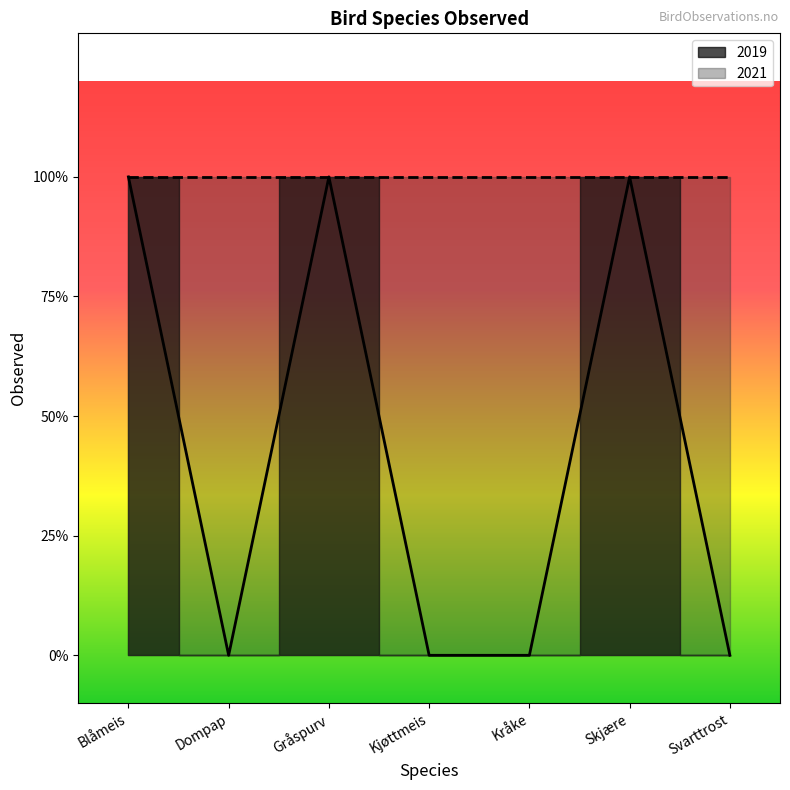

Reading left to right, extract all data points from this chart.

Blåmeis=1	Dompap=0	Gråspurv=1	Kjøttmeis=0	Kråke=0	Skjære=1	Svarttrost=0